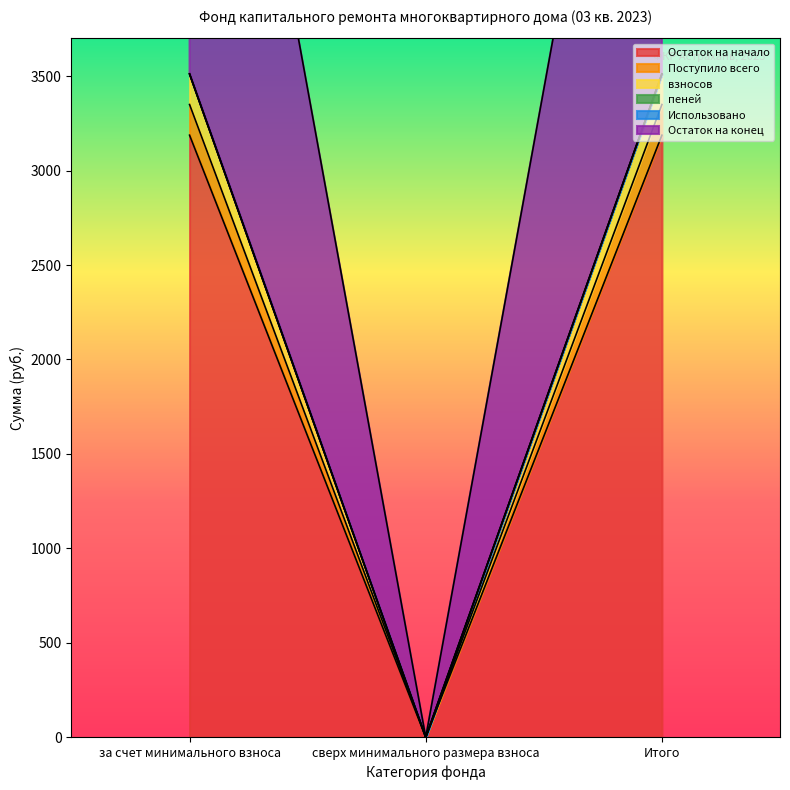

What is the greatest value displayed?

3512.4